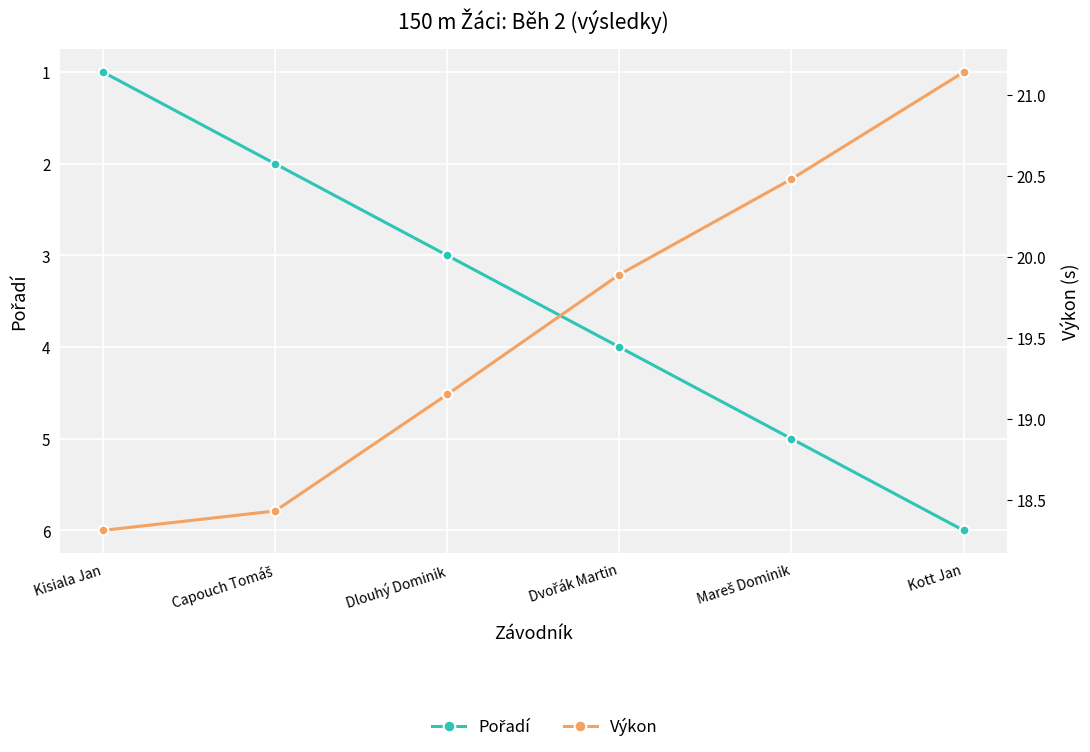

True or false: Výkon and Pořadí cross at least once.

False